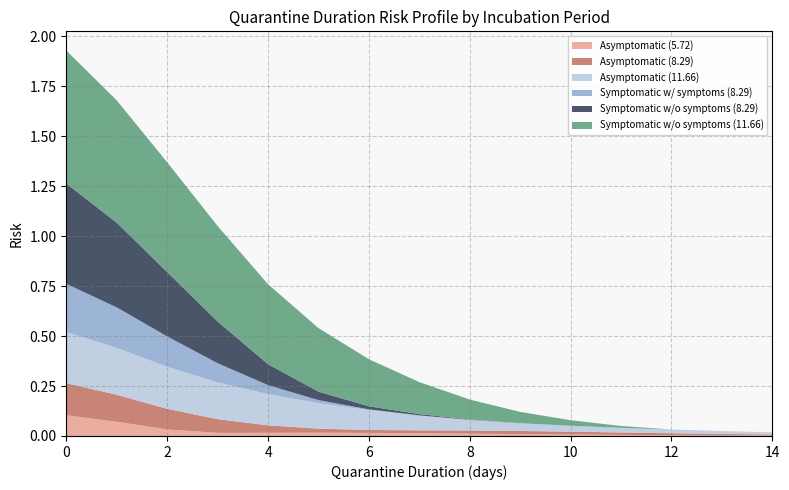

Reading left to right, extract all data points from this chart.

Asymptomatic (5.72): 0.1	0.1	0.0	0.0	0.0	0.0	0.0	0.0	0.0	0.0	0.0	0.0	0.0	0.0	0.0
Asymptomatic (8.29): 0.2	0.1	0.1	0.1	0.0	0.0	0.0	0.0	0.0	0.0	0.0	0.0	0.0	0.0	0.0
Asymptomatic (11.66): 0.3	0.2	0.2	0.2	0.2	0.1	0.1	0.1	0.1	0.0	0.0	0.0	0.0	0.0	0.0
Symptomatic w/ symptoms (8.29): 0.2	0.2	0.2	0.1	0.0	0.0	0.0	0.0	0.0	0.0	0.0	0.0	0.0	0.0	0.0
Symptomatic w/o symptoms (8.29): 0.5	0.4	0.3	0.2	0.1	0.0	0.0	0.0	0.0	0.0	0.0	0.0	0.0	0.0	0.0
Symptomatic w/o symptoms (11.66): 0.7	0.6	0.5	0.5	0.4	0.3	0.2	0.2	0.1	0.1	0.0	0.0	0.0	0.0	0.0